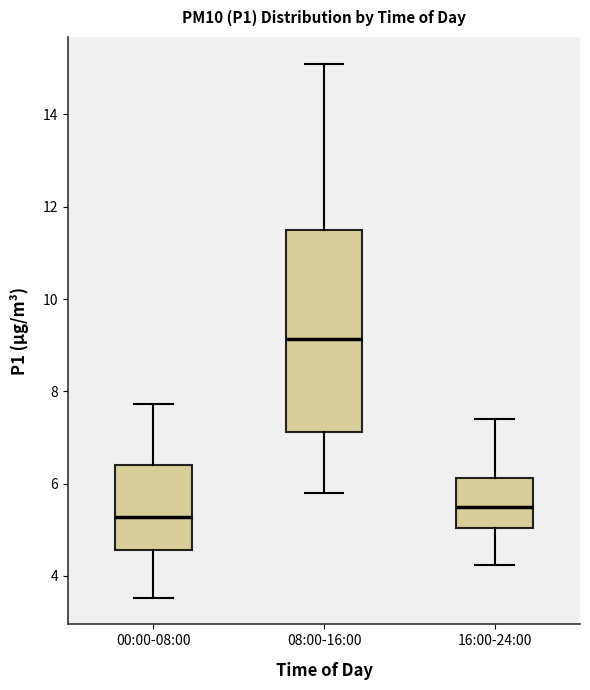

Which box is the tallest, from its lower edge to its upper edge?

08:00-16:00